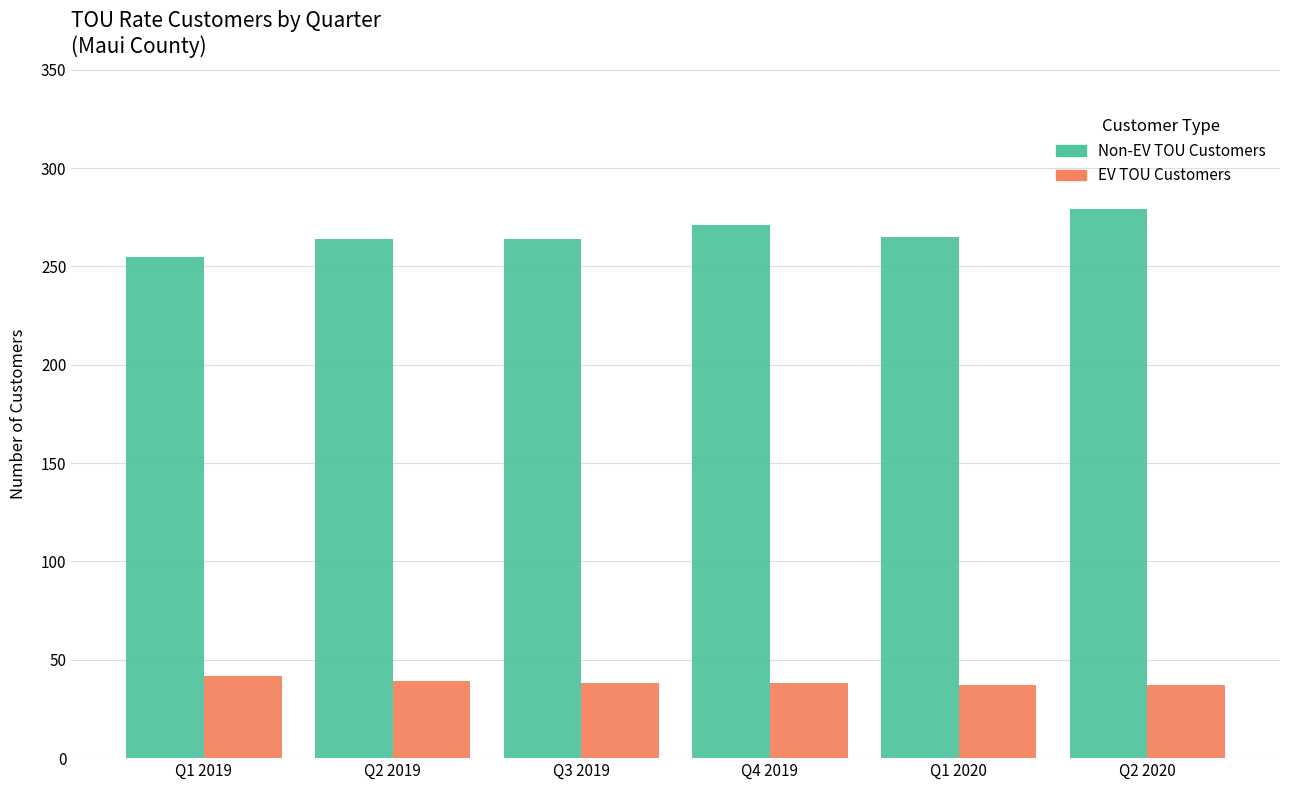

At Q2 2020, list the series in order from largest to smallest.

Non-EV TOU Customers, EV TOU Customers